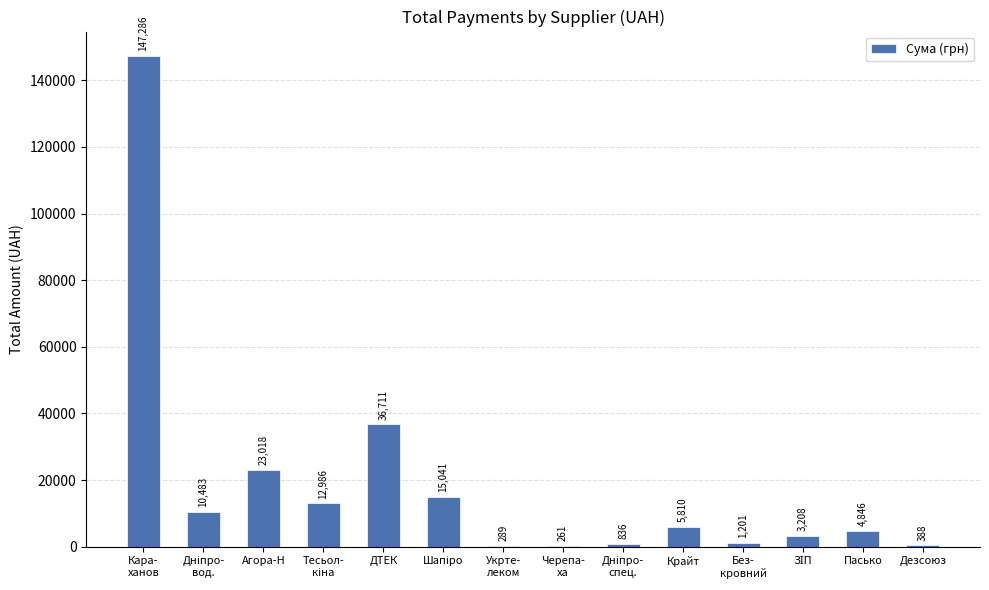

Is it true that the value at Крайт is 5810.0?

True